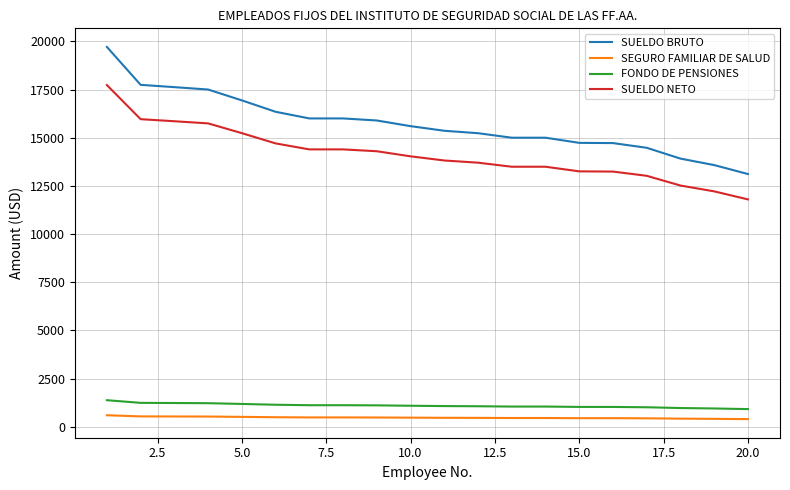

What is the minimum value shown in the chart?

398.7